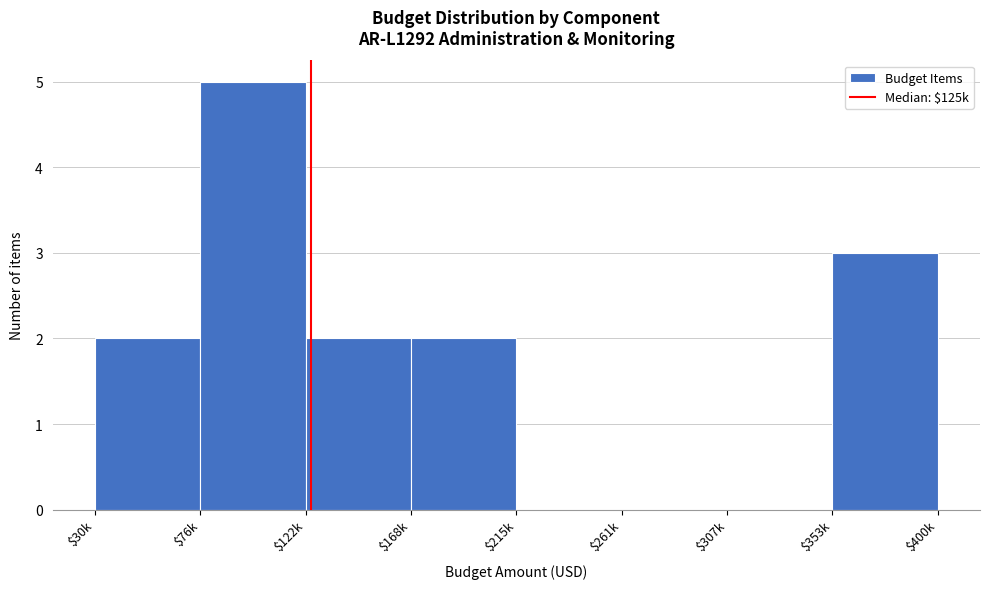

Which label corresponds to the largest value in the chart?

$76k